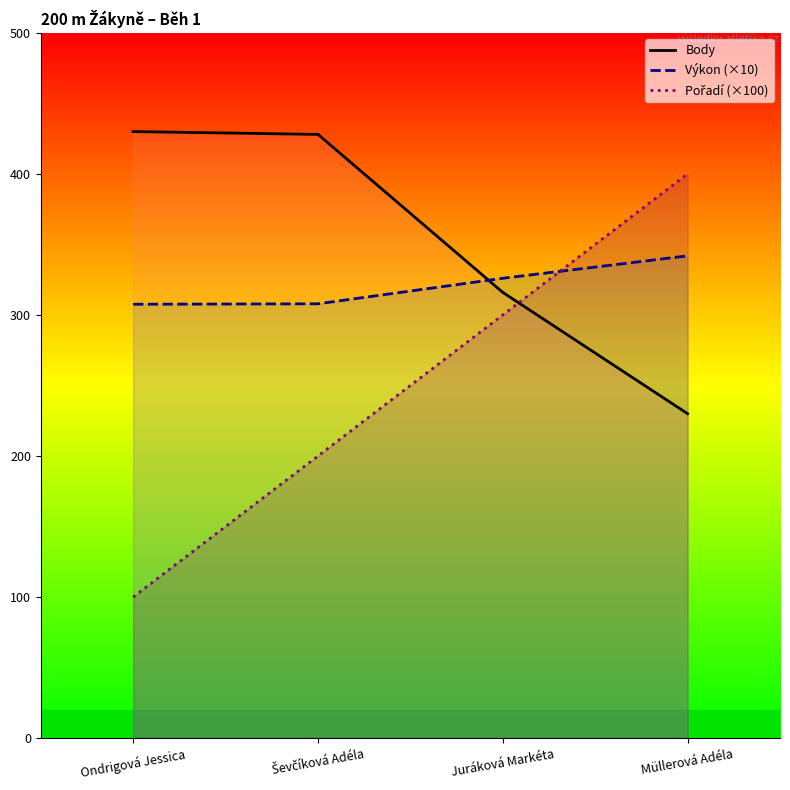

Rank the series at Müllerová Adéla from highest to lowest value.

Pořadí, Výkon, Body